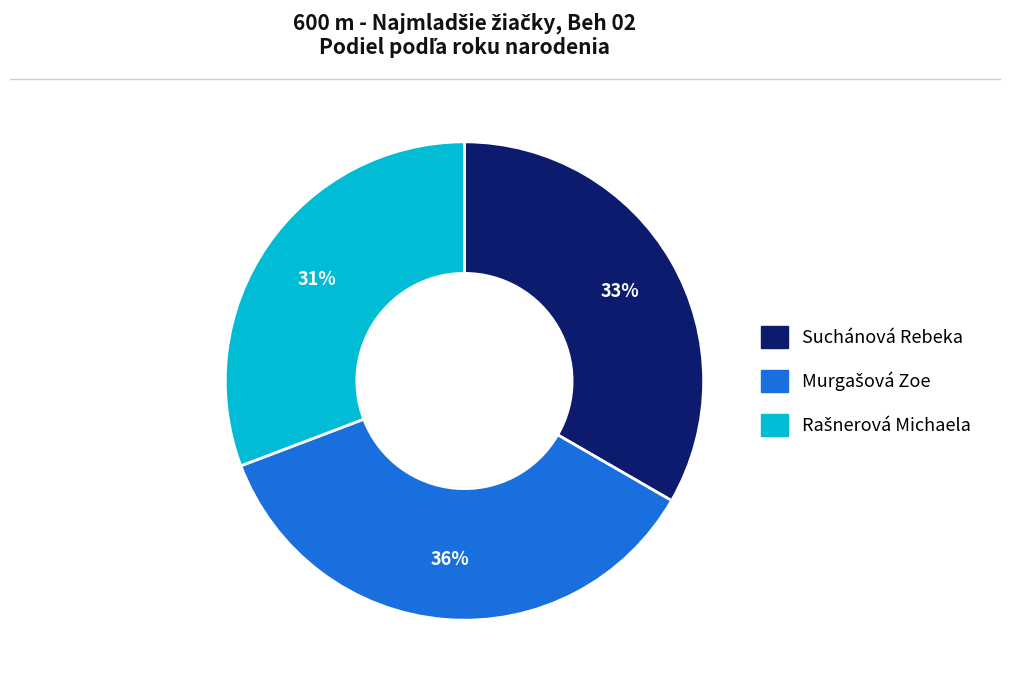

To the nearest percent, what is the average slice percentage?

33%